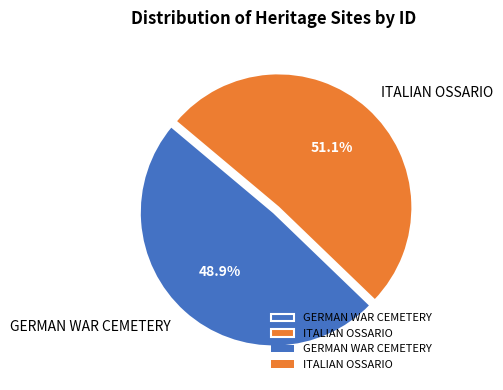

What percentage is the ITALIAN OSSARIO slice, to the nearest percent?

51%